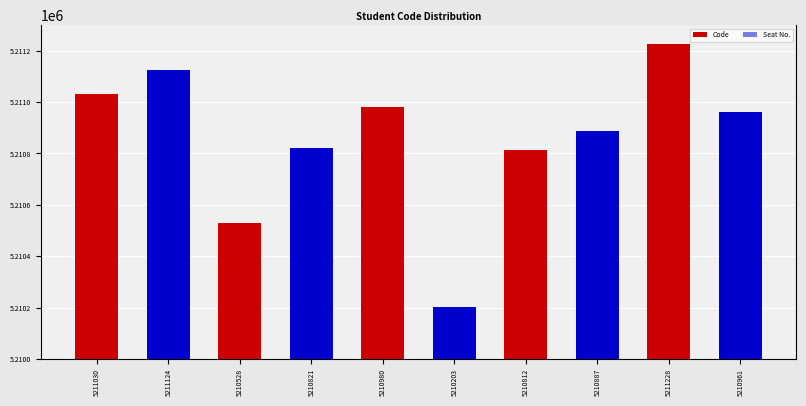

Reading left to right, what are all the values shown in this chart?

Code: 5211030=5211030	5211124=5211124	5210528=5210528	5210821=5210821	5210980=5210980	5210203=5210203	5210812=5210812	5210887=5210887	5211228=5211228	5210961=5210961
Seat No.: 5211030=0	5211124=0	5210528=0	5210821=0	5210980=0	5210203=0	5210812=0	5210887=0	5211228=0	5210961=0